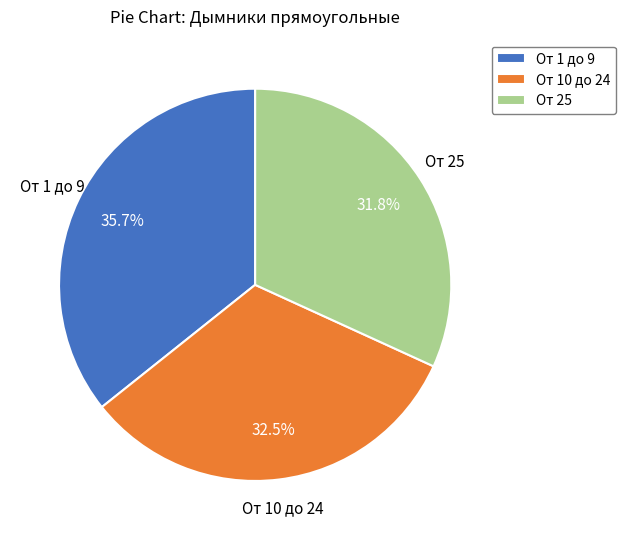

Which slice is the largest?

От 1 до 9